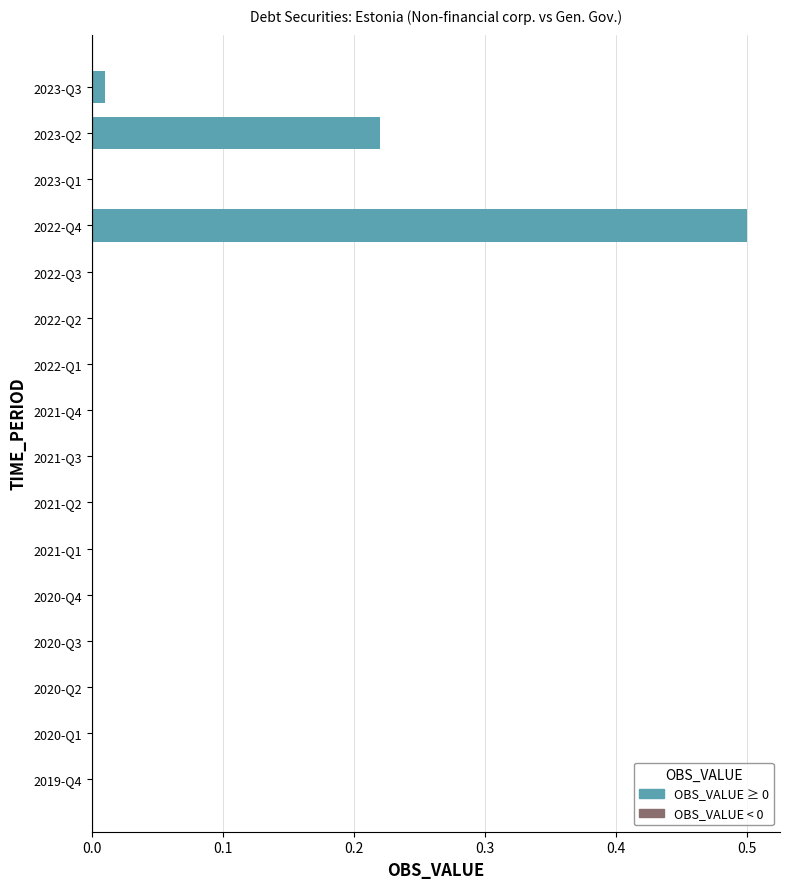

What is the sum of all values?

0.7